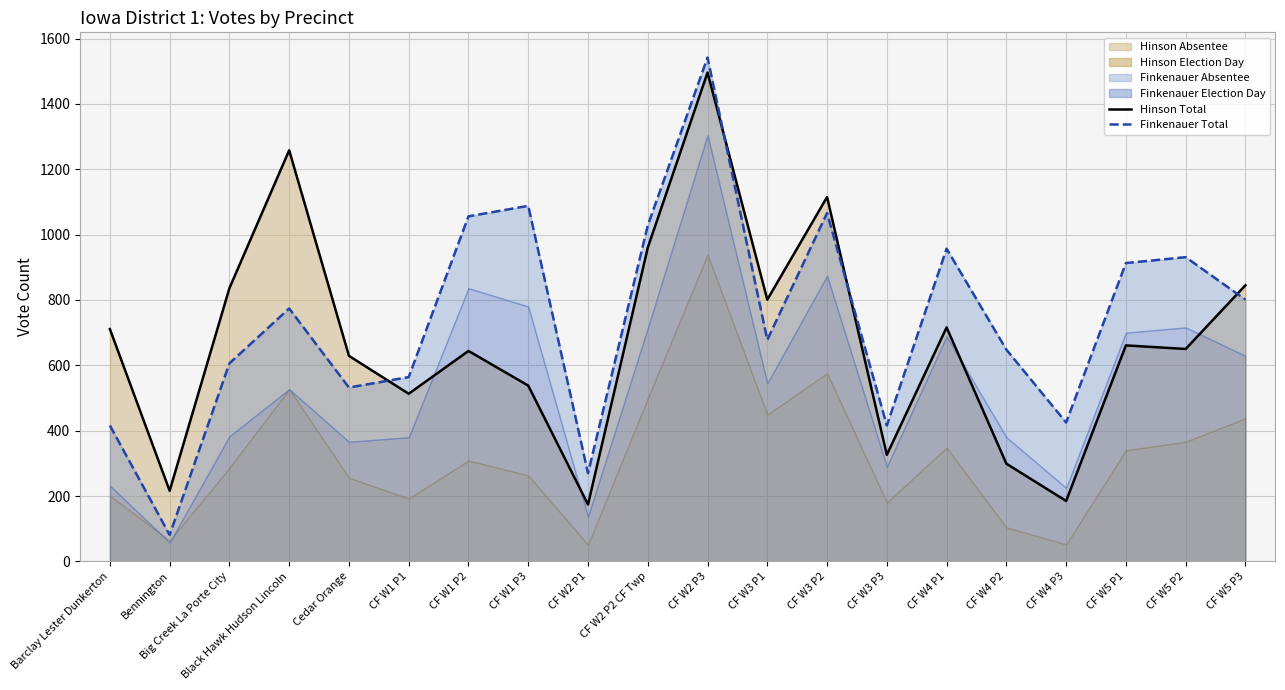

At which label is Finkenauer Total closest to 811?

CF W5 P3